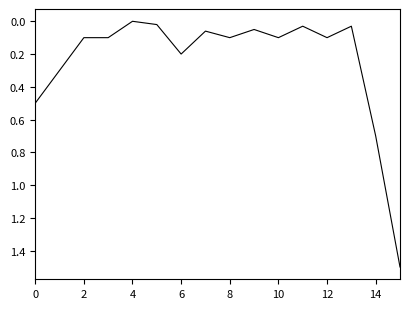

What is the greatest value displayed?

1.5